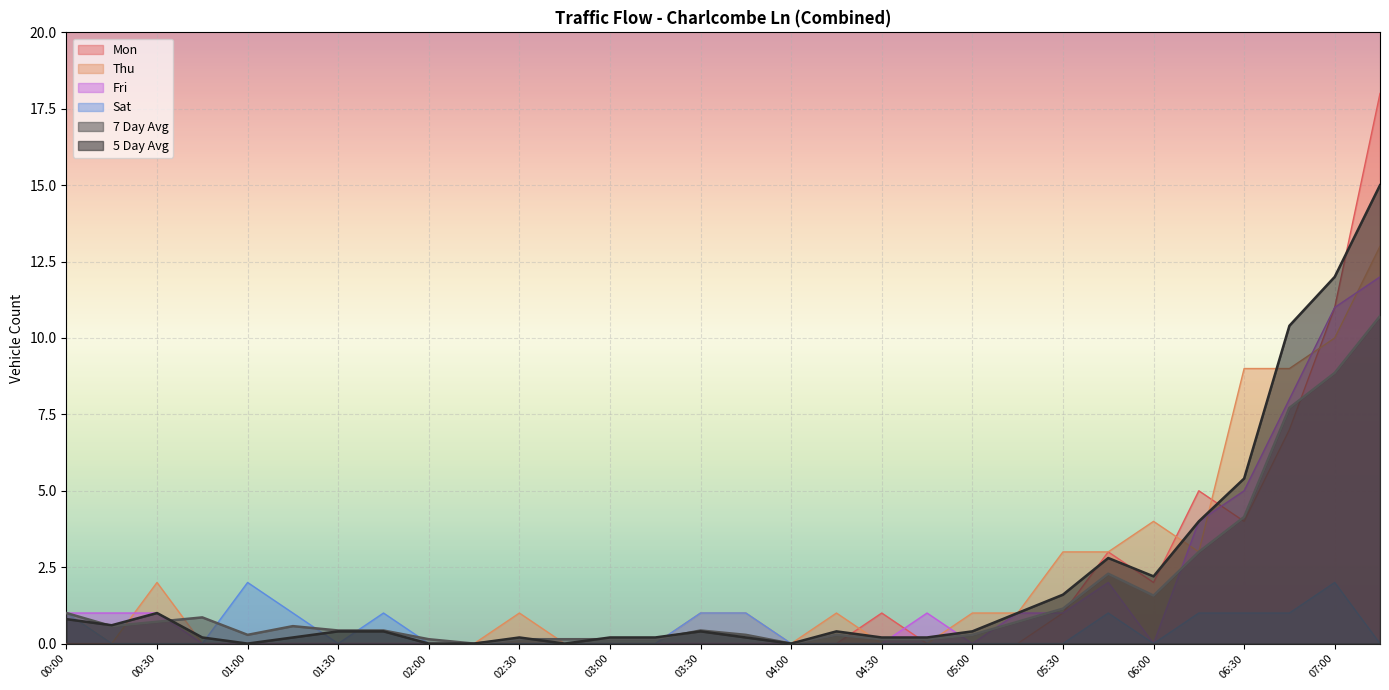

True or false: Mon and Sat intersect in this chart.

False